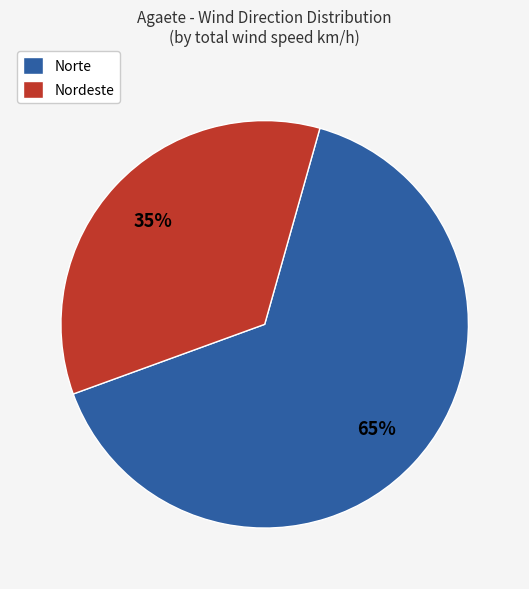

Count the number of slices in the pie.

2